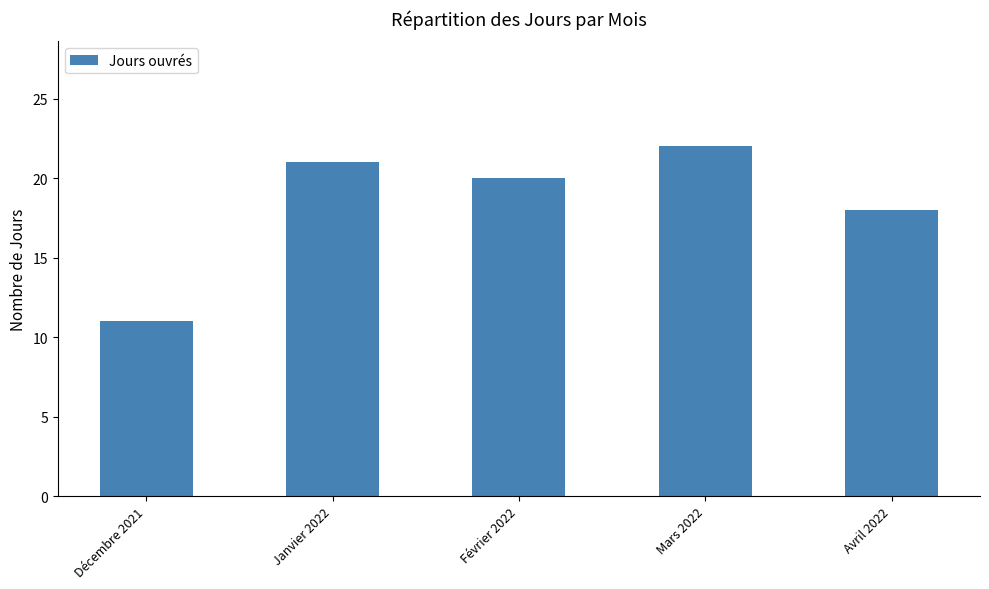

How many data points are less than 20?

2